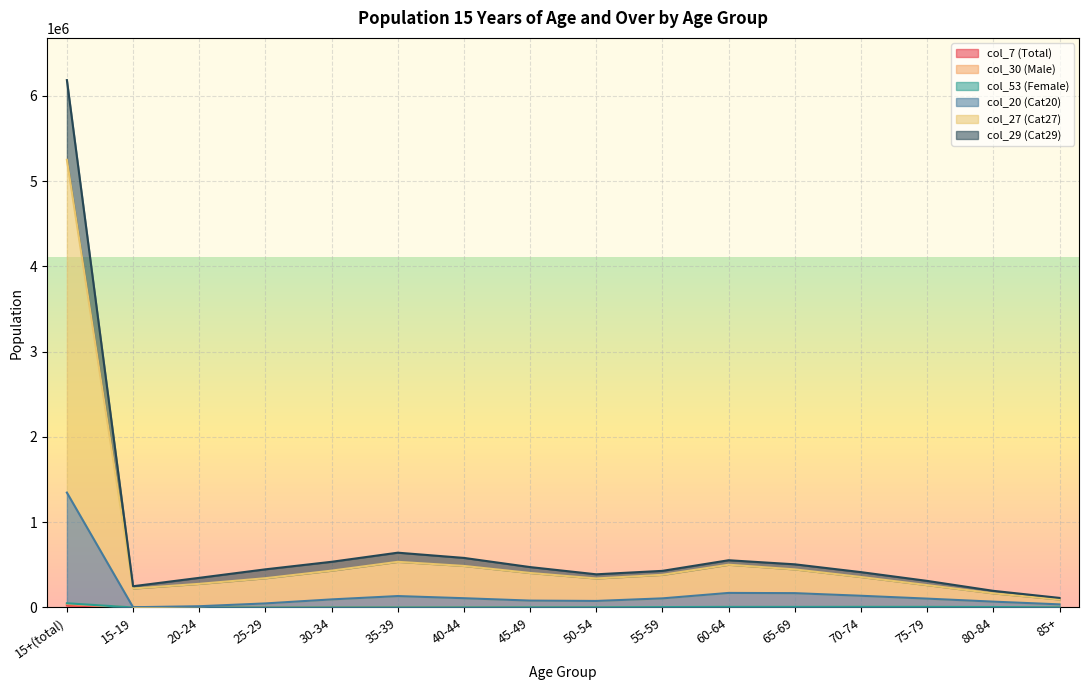

How many interior local peaks does the col_30 (Male) series have?

2